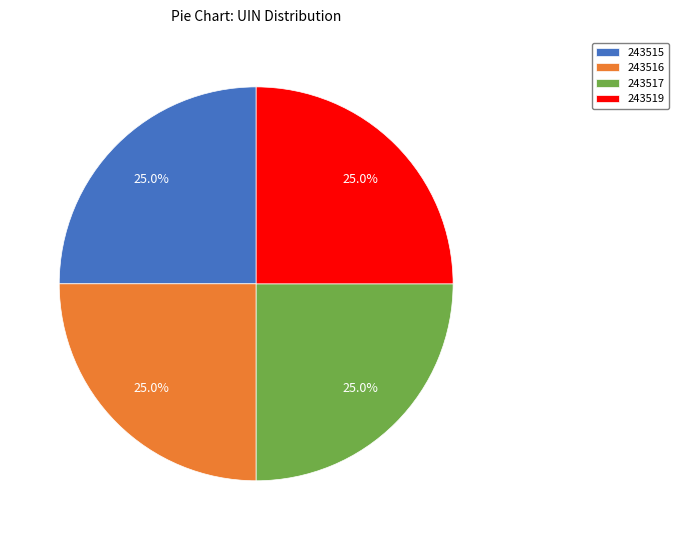

What portion of the pie excludes 243517?

75.0%